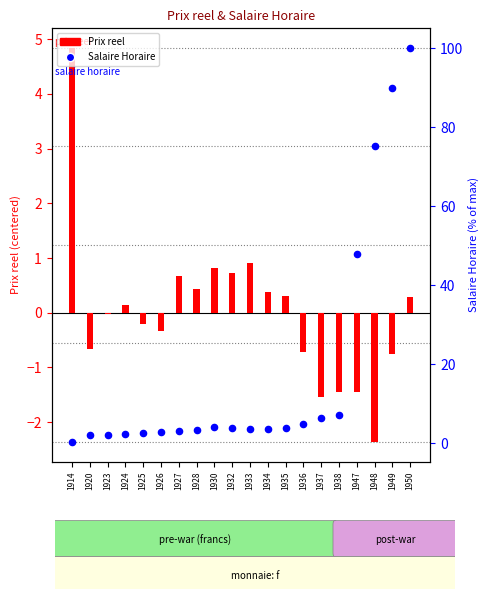

Which series has the largest total across all categories?

Salaire Horaire (% of max)